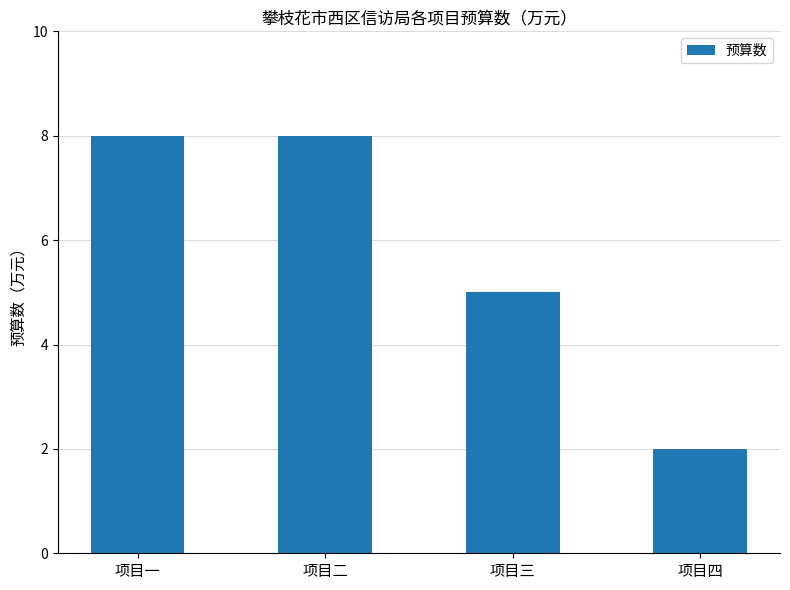

How many values are between 5 and 8?

3